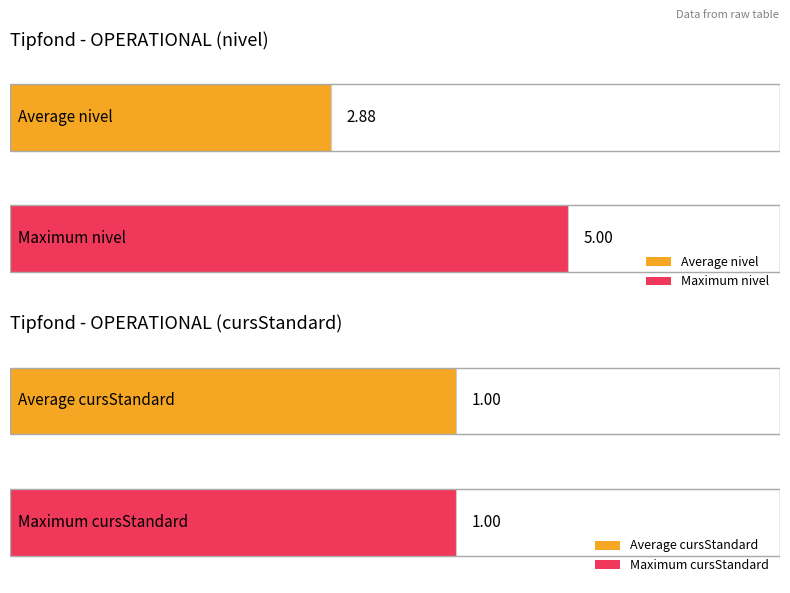

Rank the series at 5 from highest to lowest value.

nivel, cursStandard